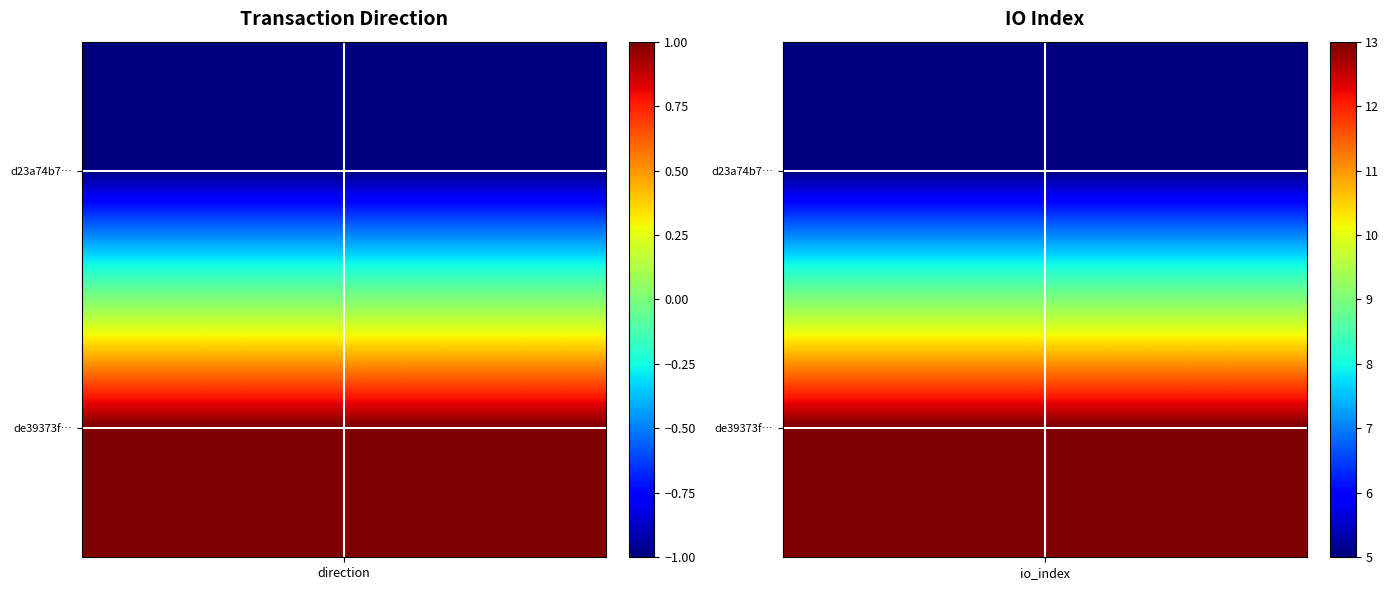

What is the difference between the highest and lowest values at 1?

8